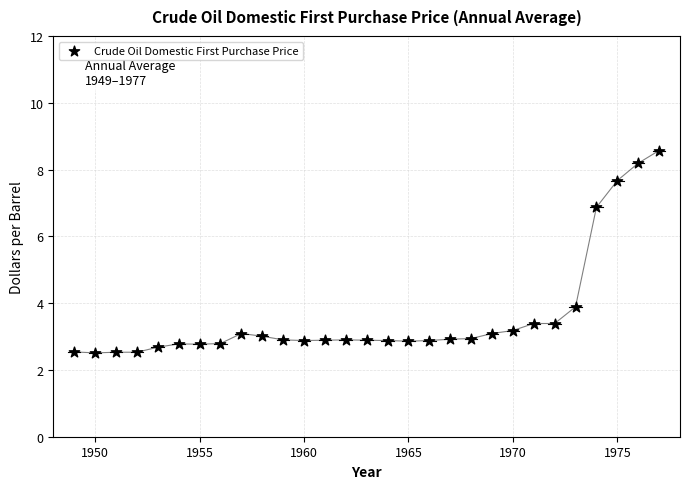

What Y value in the scatter plot is closest to 5?

3.9